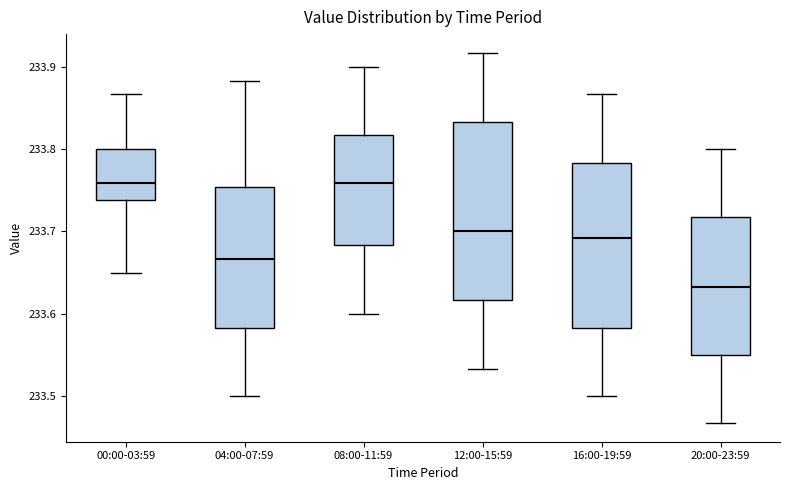

Reading left to right, transcribe this box plot: for each box, give where its median line is, the range the box spans, and where its two whiskers end, as read against the y-axis. The values are not printed on the chart, so give them approximately, as read against the axis.

00:00-03:59: median 233.76, box 233.74 to 233.80, whiskers 233.65 to 233.87
04:00-07:59: median 233.67, box 233.58 to 233.75, whiskers 233.50 to 233.88
08:00-11:59: median 233.76, box 233.68 to 233.82, whiskers 233.60 to 233.90
12:00-15:59: median 233.70, box 233.62 to 233.83, whiskers 233.53 to 233.92
16:00-19:59: median 233.69, box 233.58 to 233.78, whiskers 233.50 to 233.87
20:00-23:59: median 233.63, box 233.55 to 233.72, whiskers 233.47 to 233.80